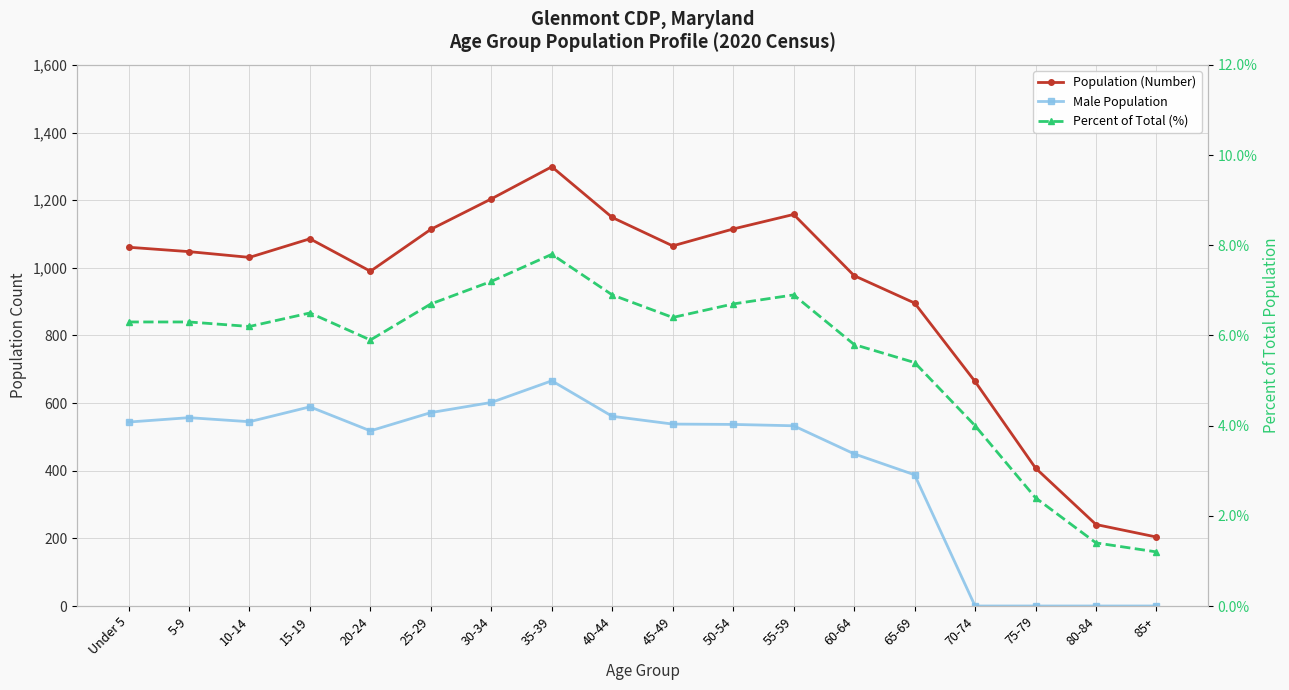

Where is the first local minimum for Percent of Total (%)?

10-14